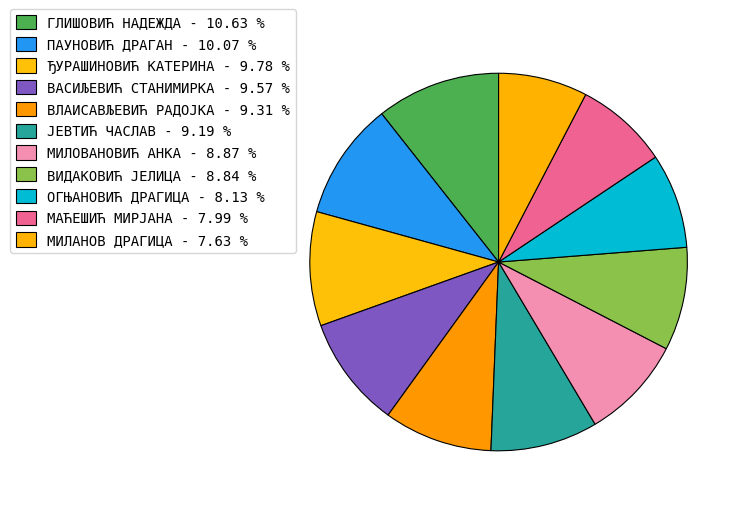

Between ПАУНОВИЋ ДРАГАН and ОГЊАНОВИЋ ДРАГИЦА, which is larger?

ПАУНОВИЋ ДРАГАН